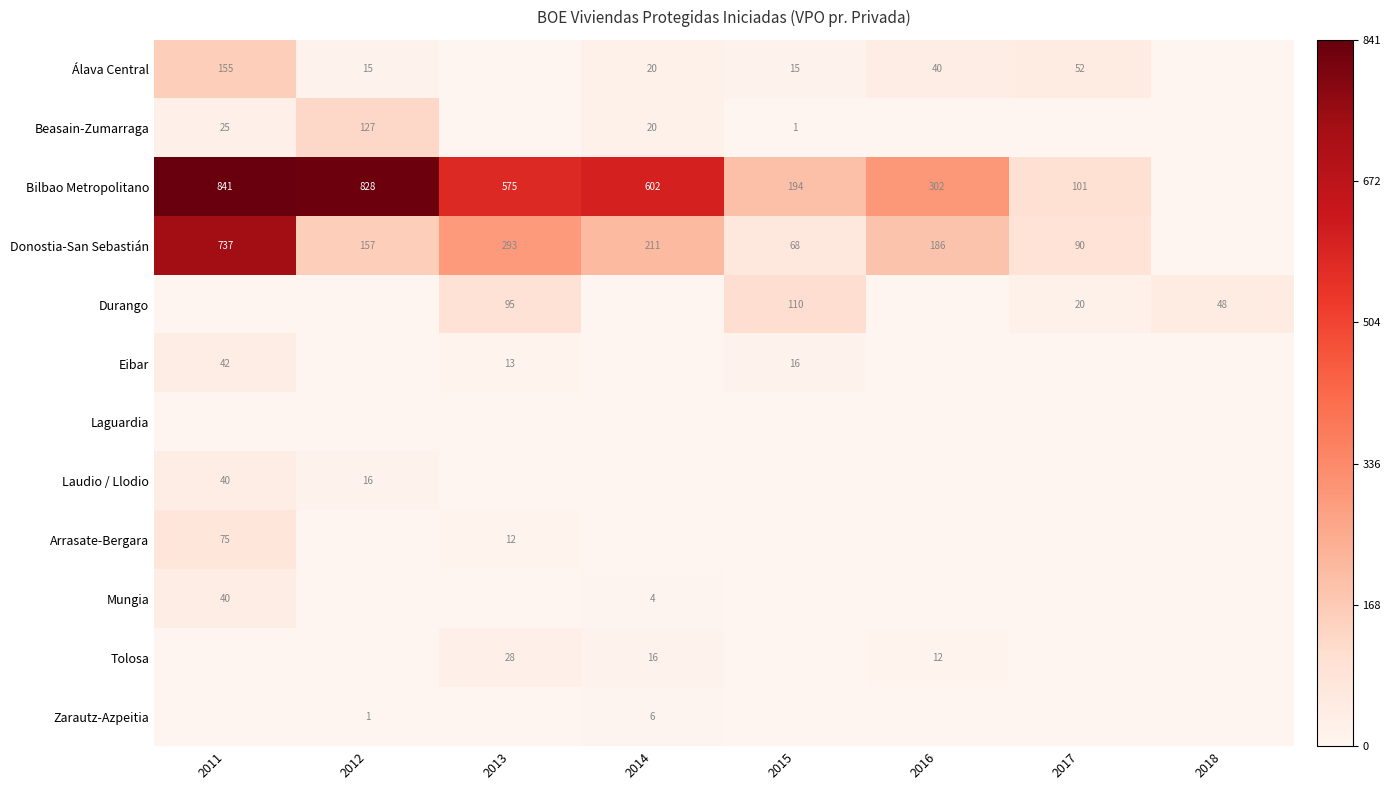

The value of Tolosa at 2013 is 28. True or false?

True